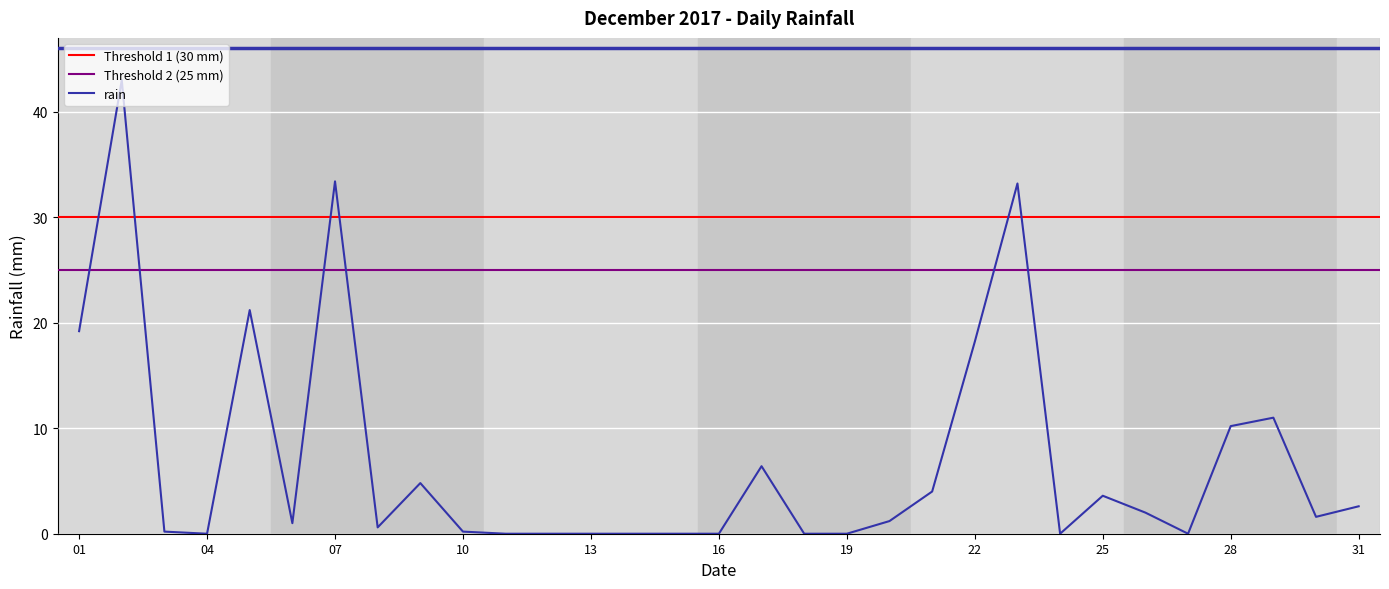

Where is the first local minimum?

04